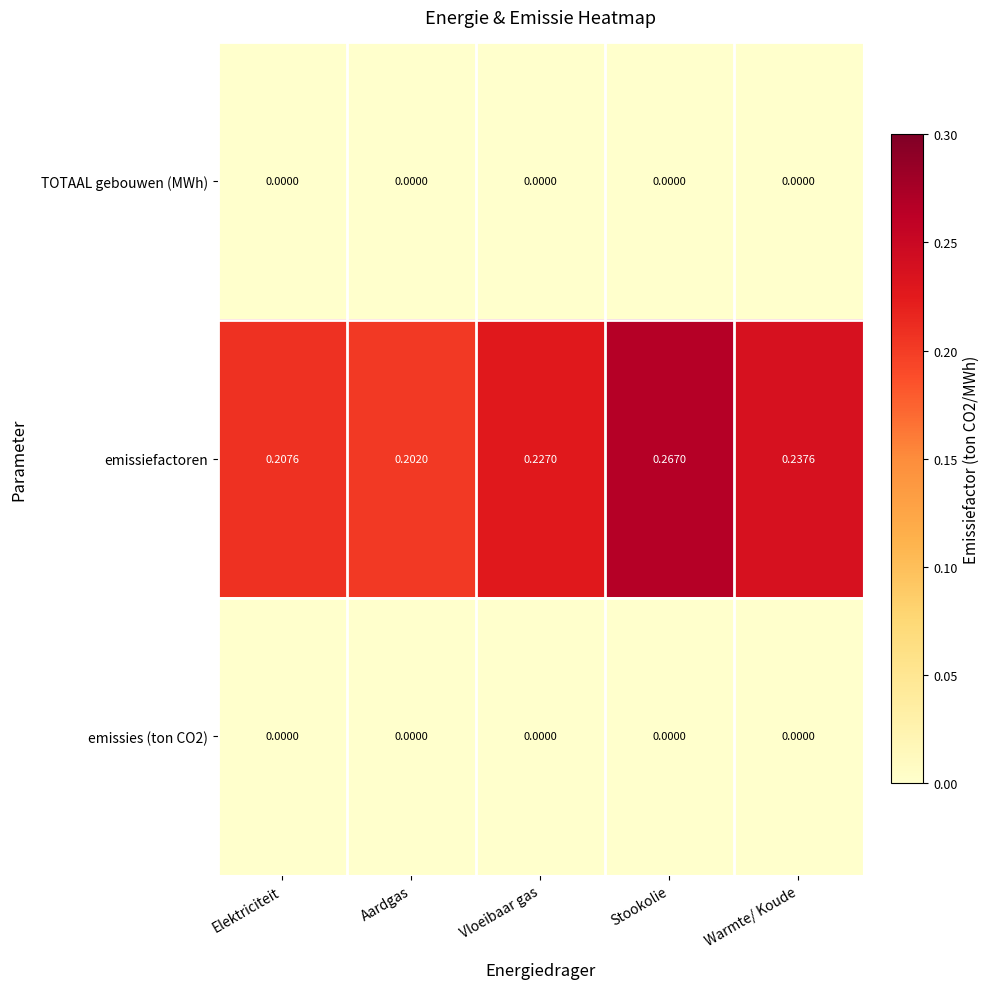

Which category has the highest value across all series?

Stookolie